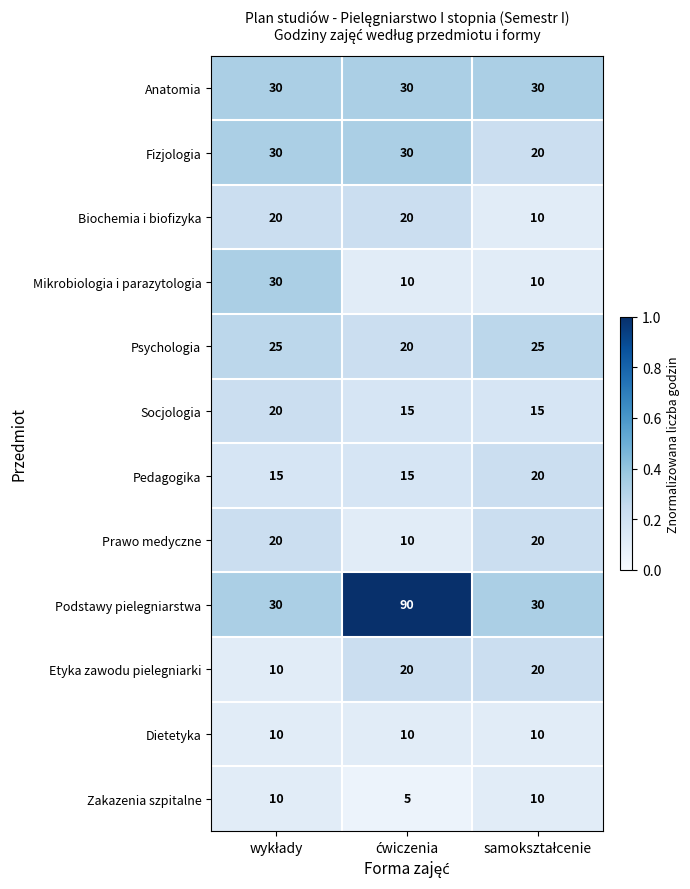

What is the minimum value for Mikrobiologia i parazytologia?

10